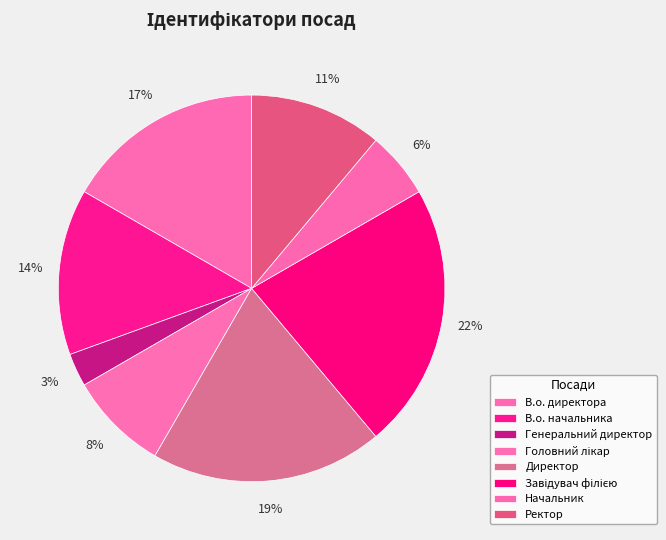

Count the number of slices in the pie.

8